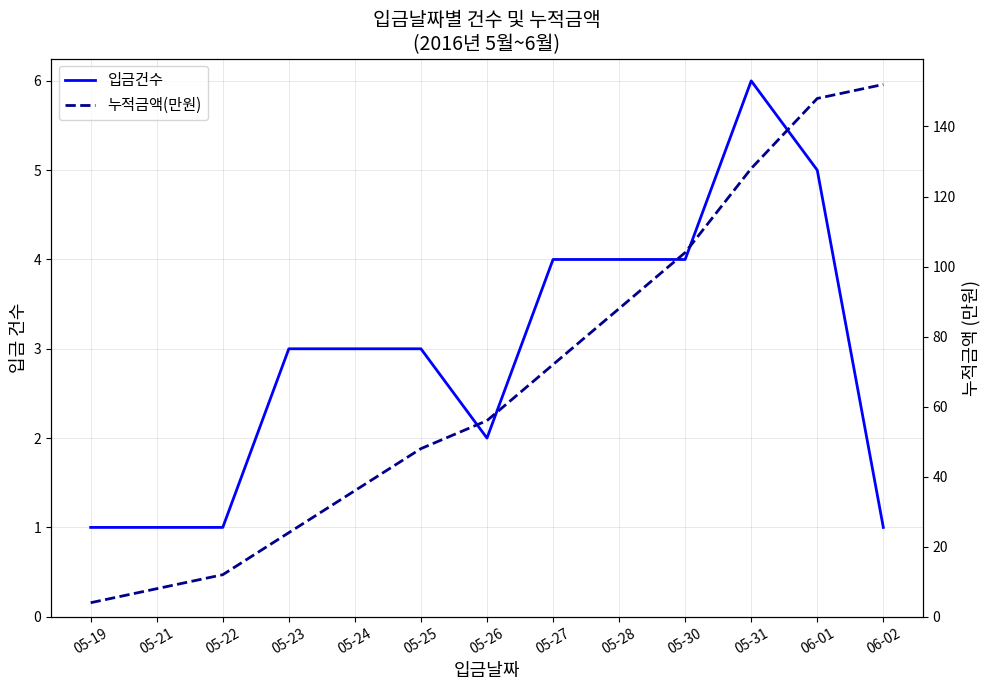

What is the total value across all series at 06-01?

153